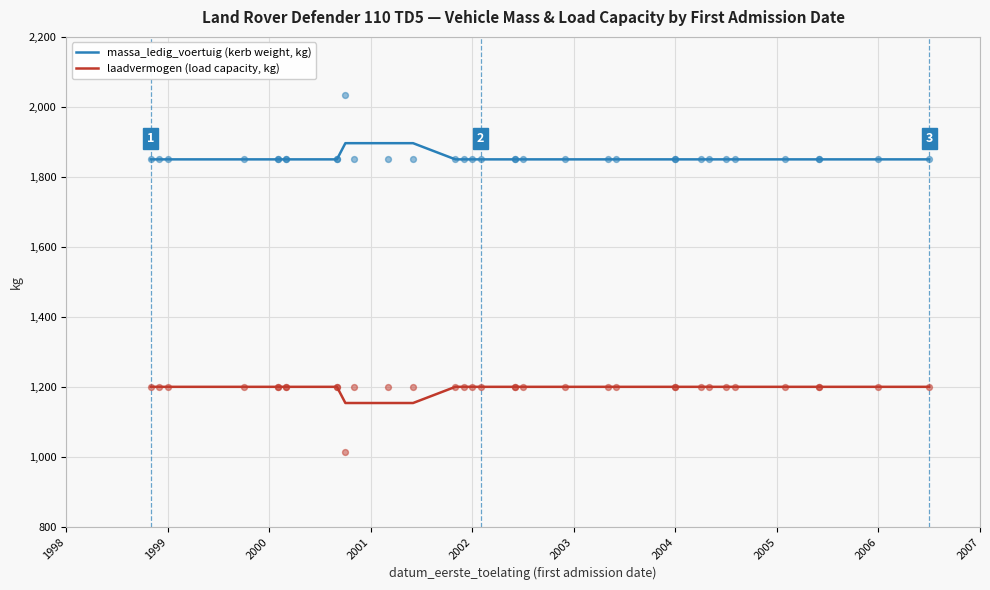

At how many categories does at least one series exceed 1610?

35